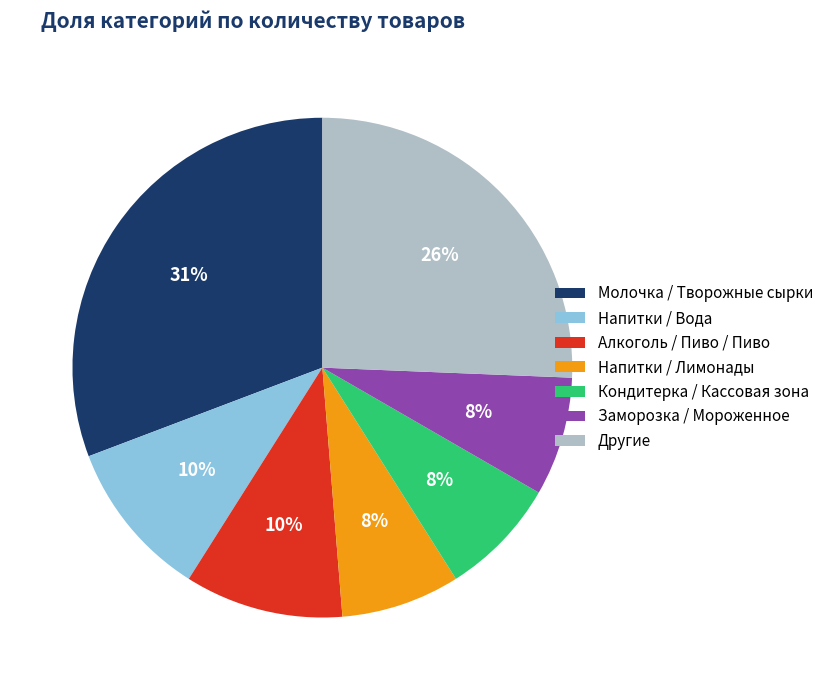

How many slices are in this pie chart?

7